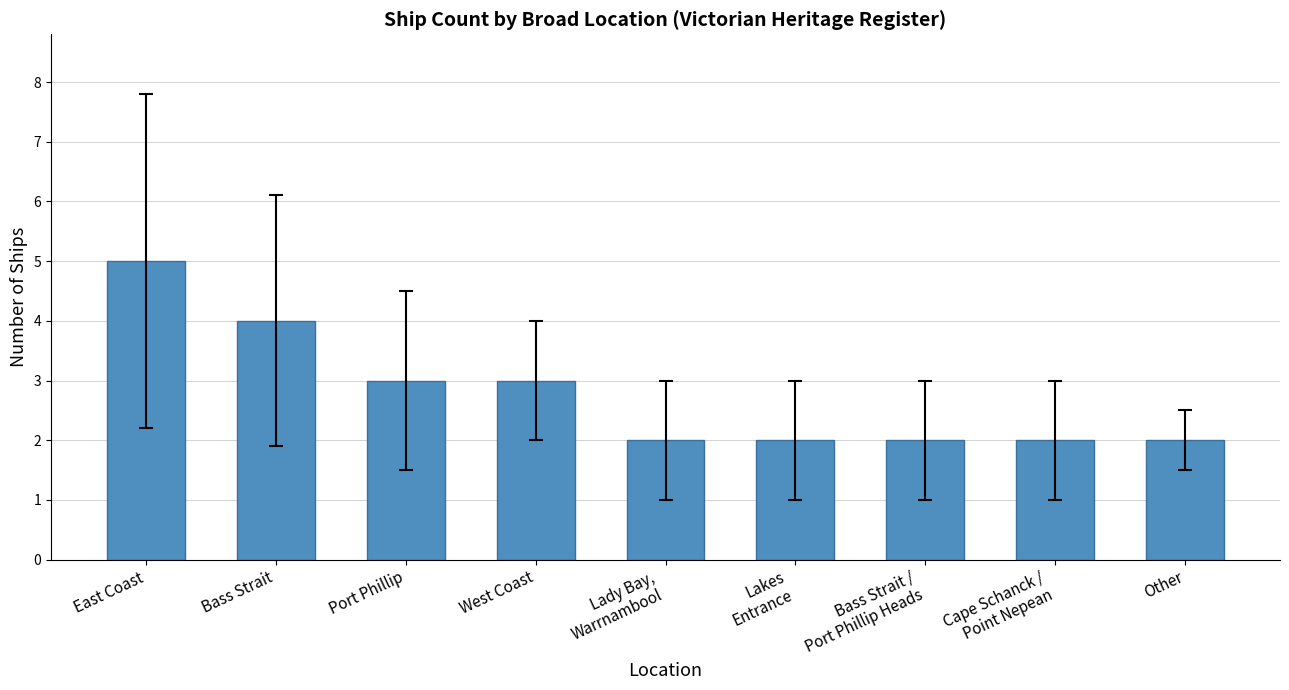

What is the difference between the maximum and second lowest values?

3